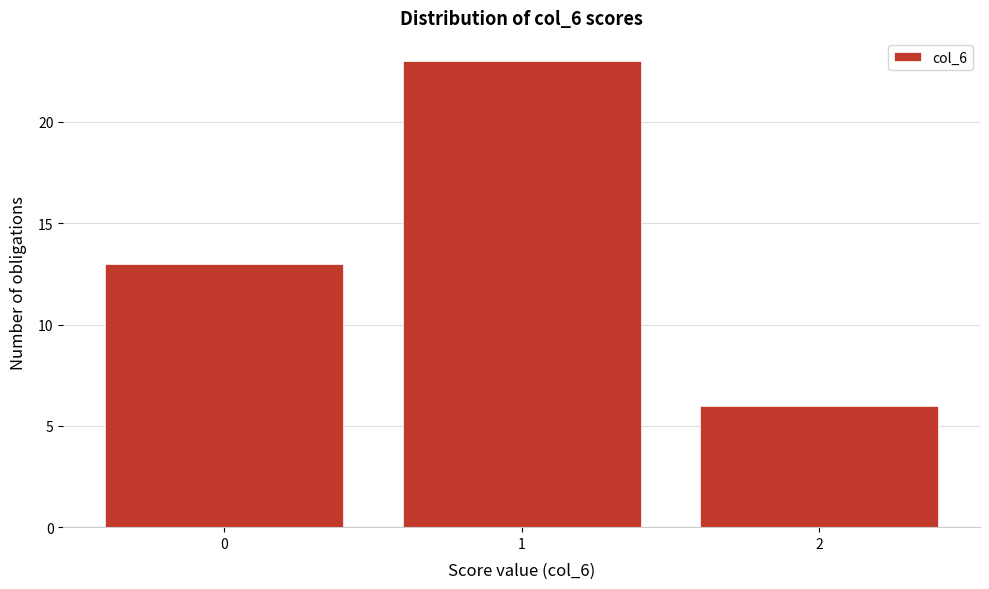

Reading left to right, list all the values displayed in this chart.

0=13	1=23	2=6